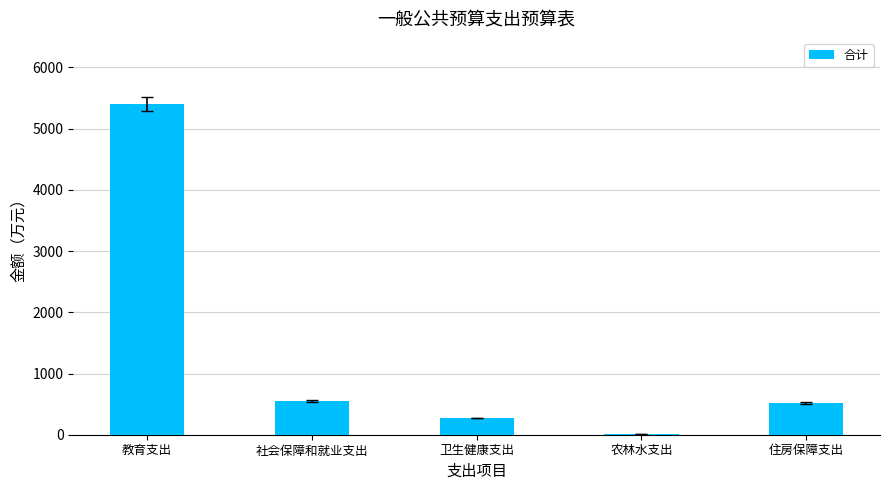

What is the sum of all values?

6755.4